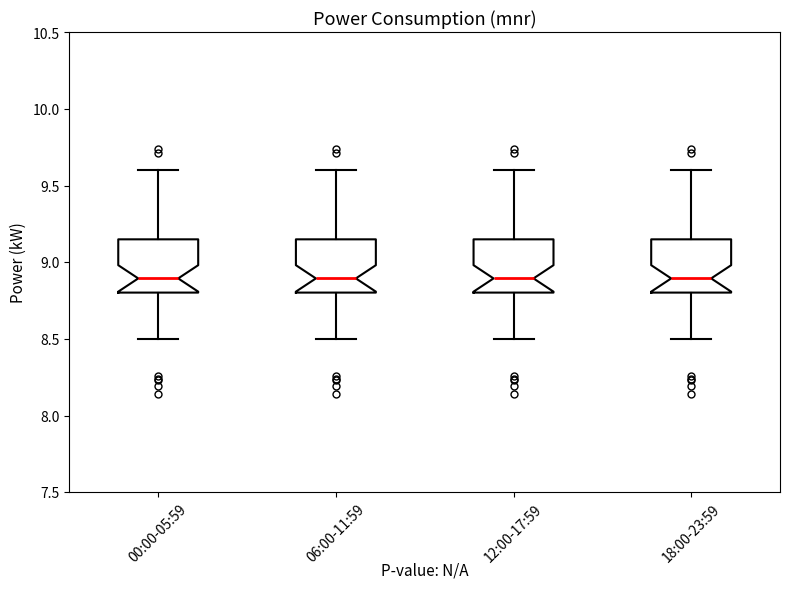

Reading left to right, transcribe this box plot: for each box, give where its median line is, the range the box spans, and where its two whiskers end, as read against the y-axis. The values are not printed on the chart, so give them approximately, as read against the axis.

00:00-05:59: median 8.90, box 8.80 to 9.15, whiskers 8.50 to 9.60
06:00-11:59: median 8.90, box 8.80 to 9.15, whiskers 8.50 to 9.60
12:00-17:59: median 8.90, box 8.80 to 9.15, whiskers 8.50 to 9.60
18:00-23:59: median 8.90, box 8.80 to 9.15, whiskers 8.50 to 9.60